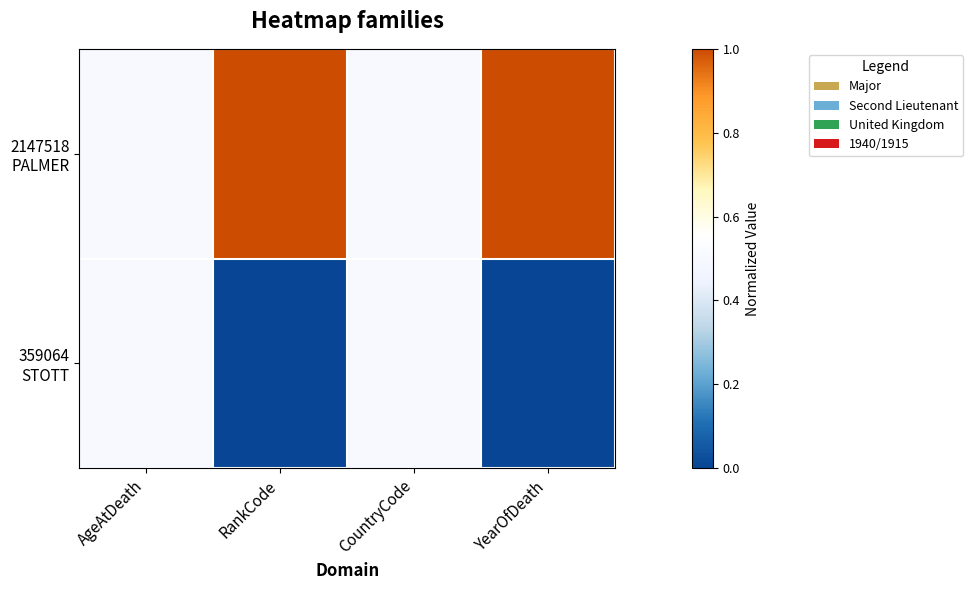

At how many categories does at least one series exceed 0?

4